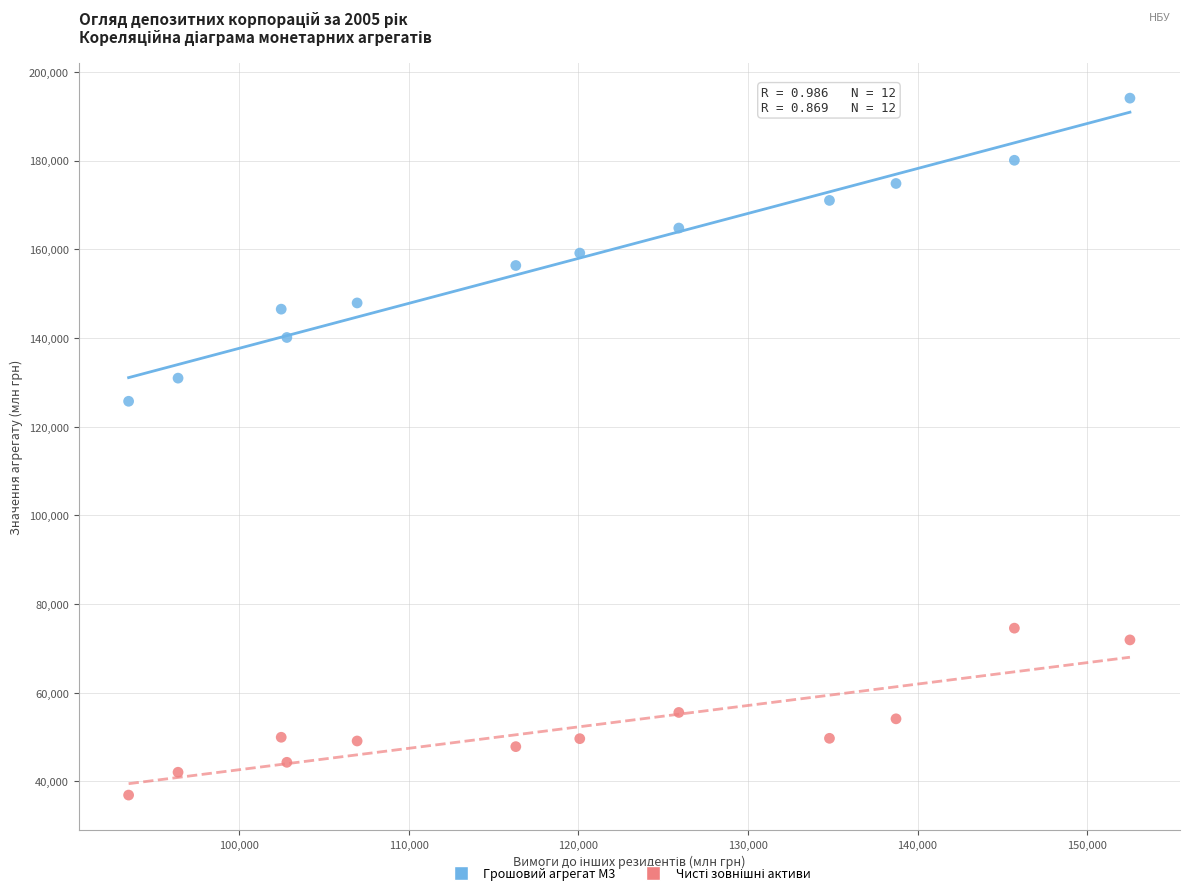

Which series contains the highest Y value?

Грошовий агрегат М3